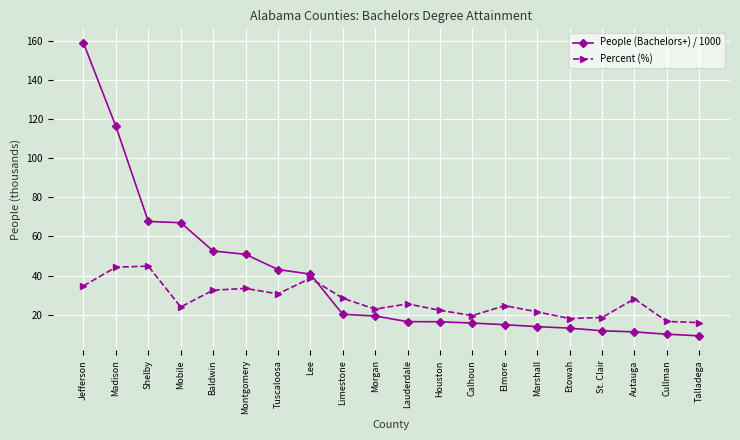

What is the label of the 15th point from the left?

Marshall